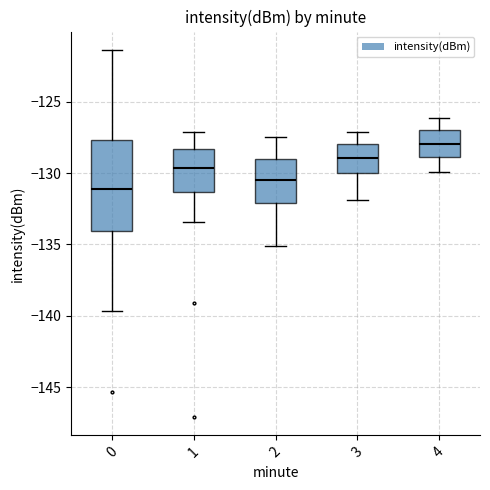

Where does the median line of the box at x = 2 sit on the y-axis? The values are not printed on the chart, so give them approximately, as read against the axis.

-130.5